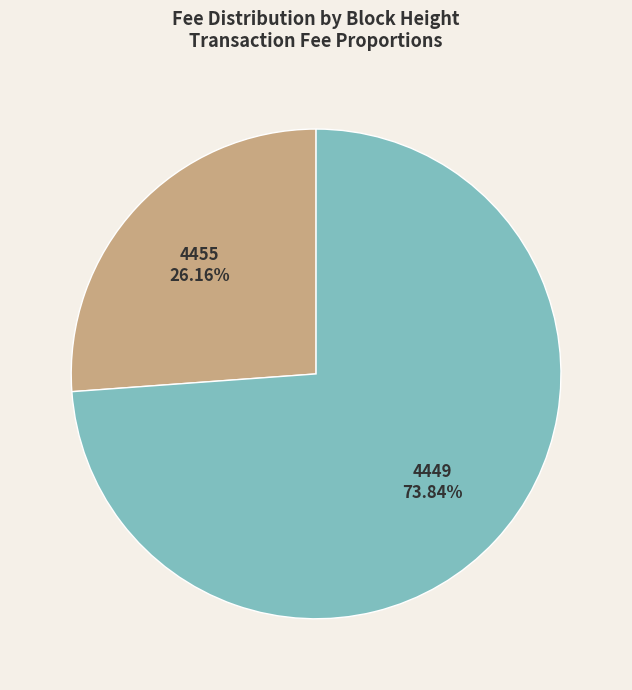

Does any single category account for the majority?

Yes